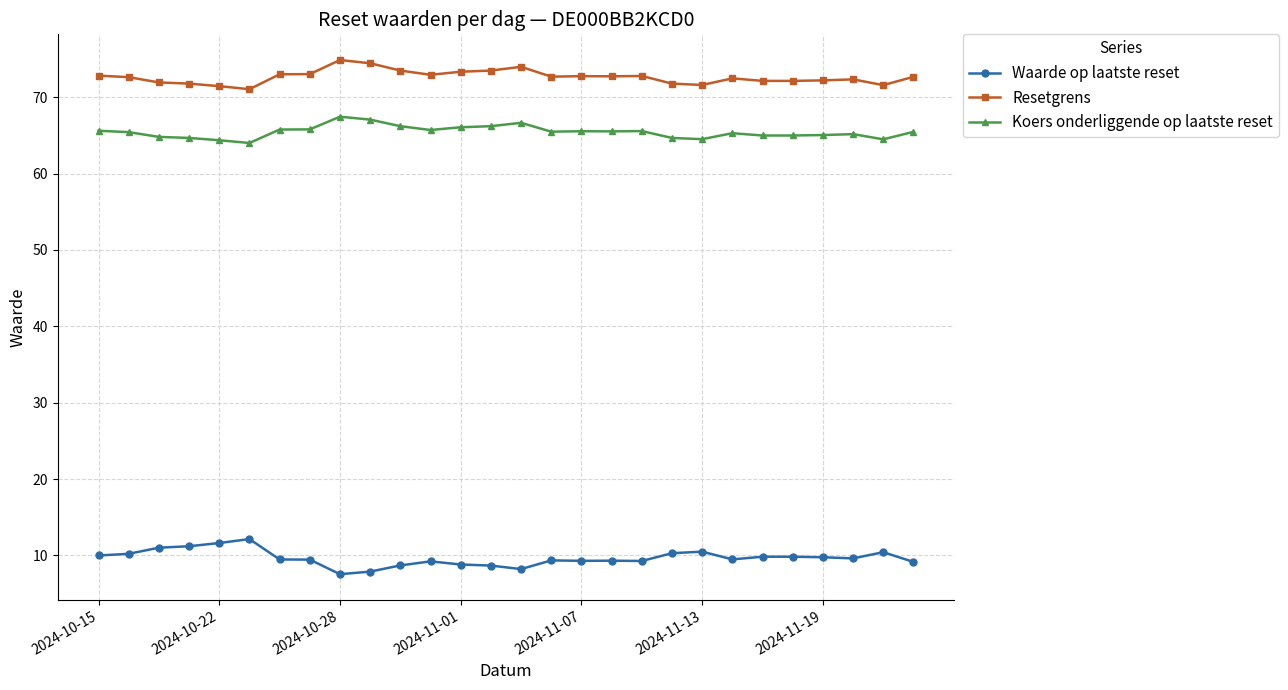

What are all the series names shown in the legend?

Waarde op laatste reset, Resetgrens, Koers onderliggende op laatste reset